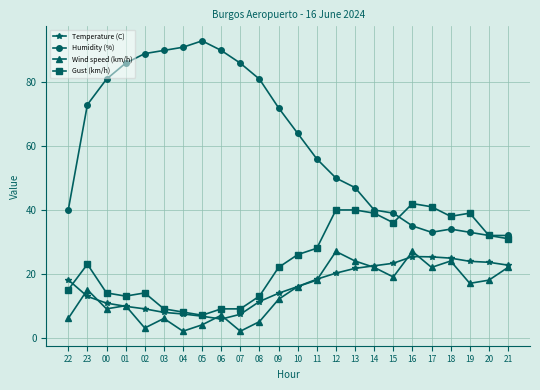

At which category does the chart reach its peak across all series?

05